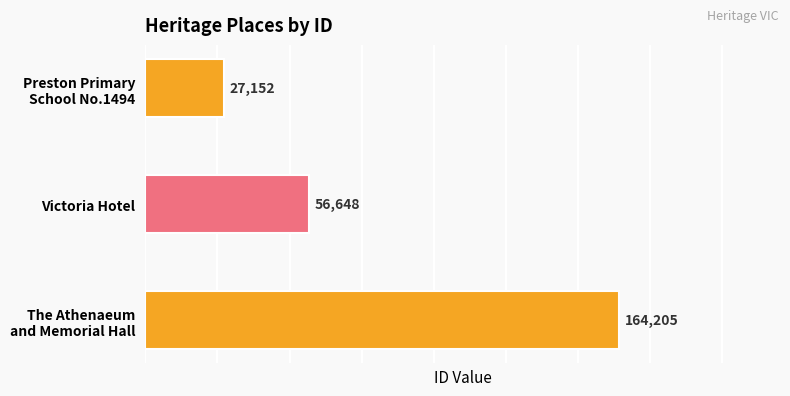

Reading top to bottom, what are all the values shown in this chart?

27152	56648	164205